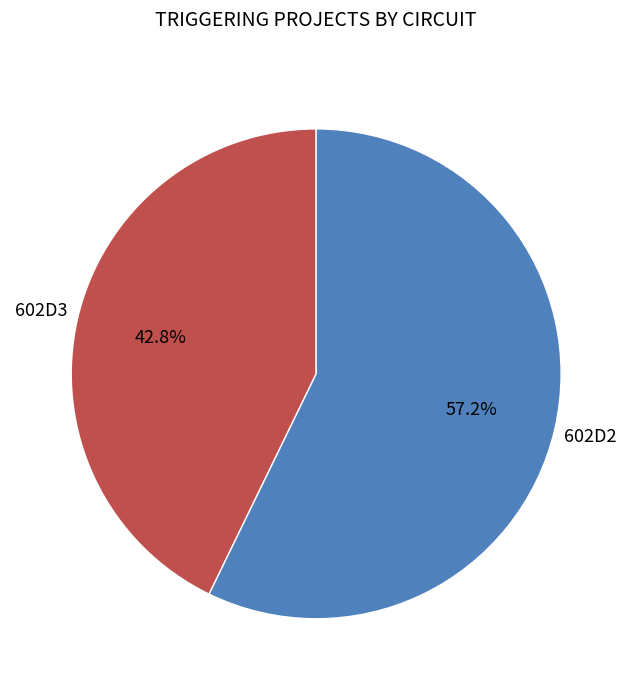

Does any single category account for the majority?

Yes